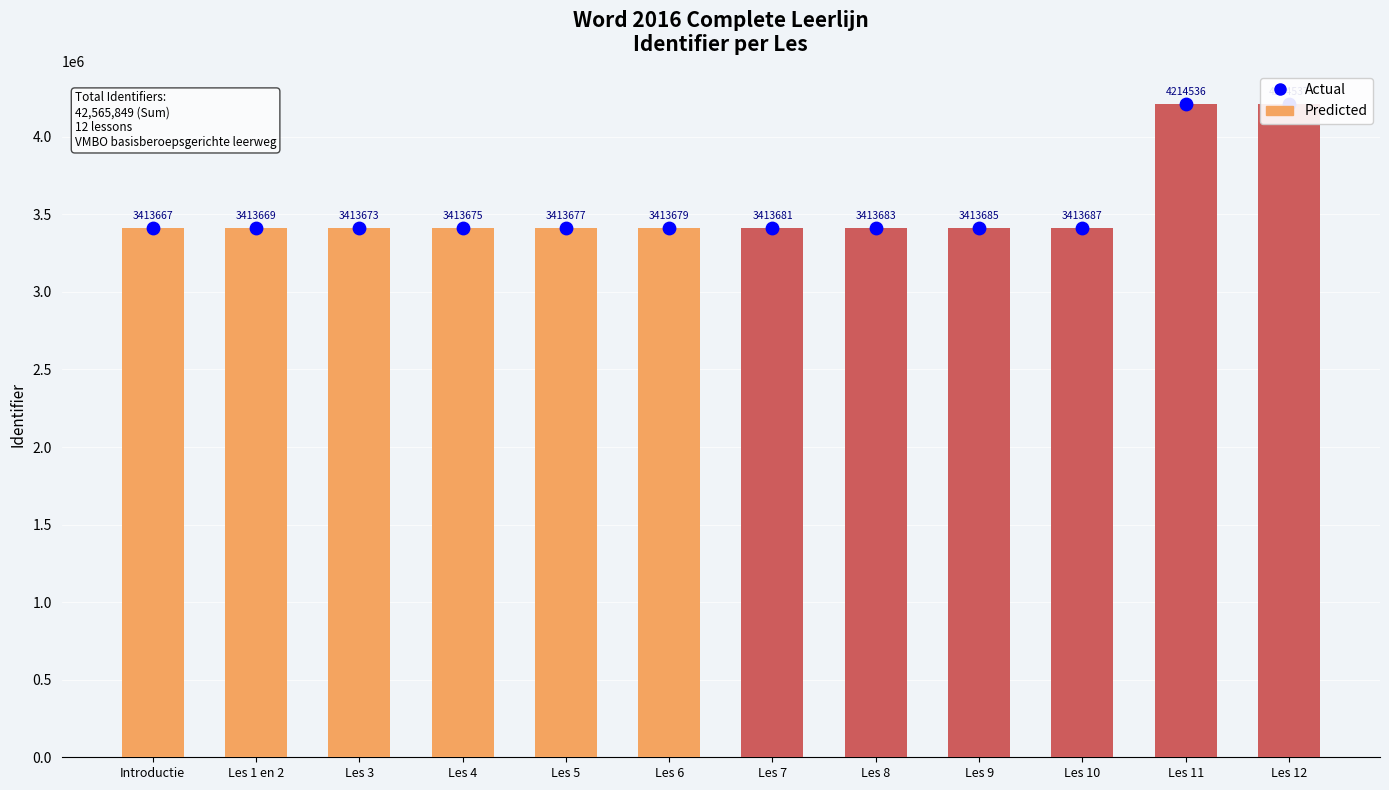

What are all the series names shown in the legend?

Predicted, Actual